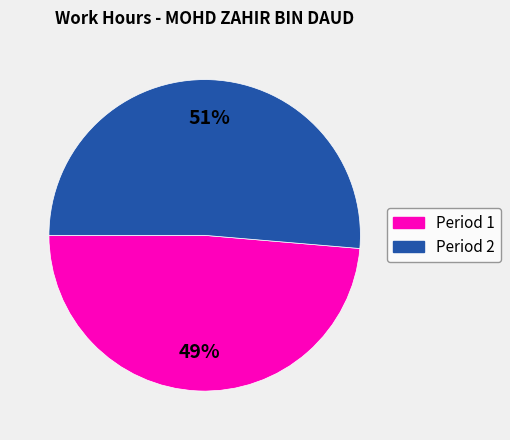

Between Period 1 and Period 2, which is larger?

Period 2